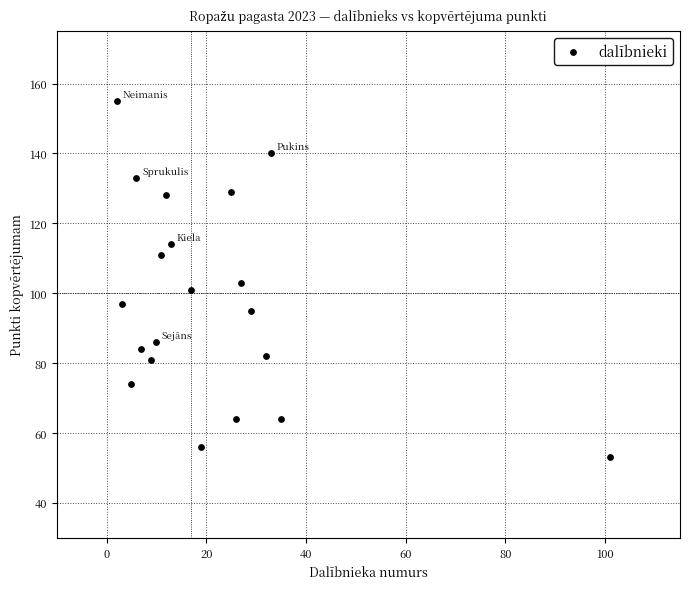

What is the range of Y values (max minus min)?

102